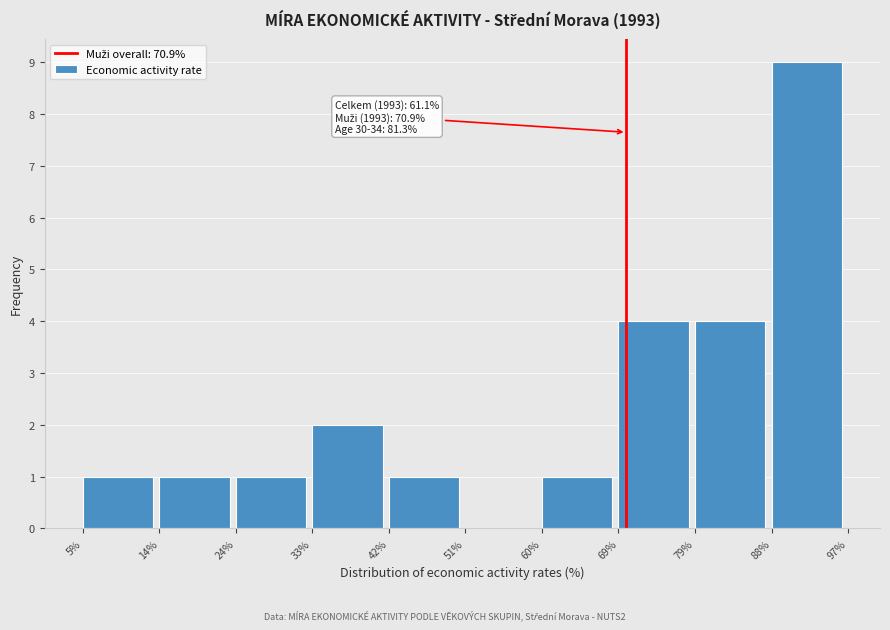

Which range on the x-axis has the tallest bar?

88% to 97%